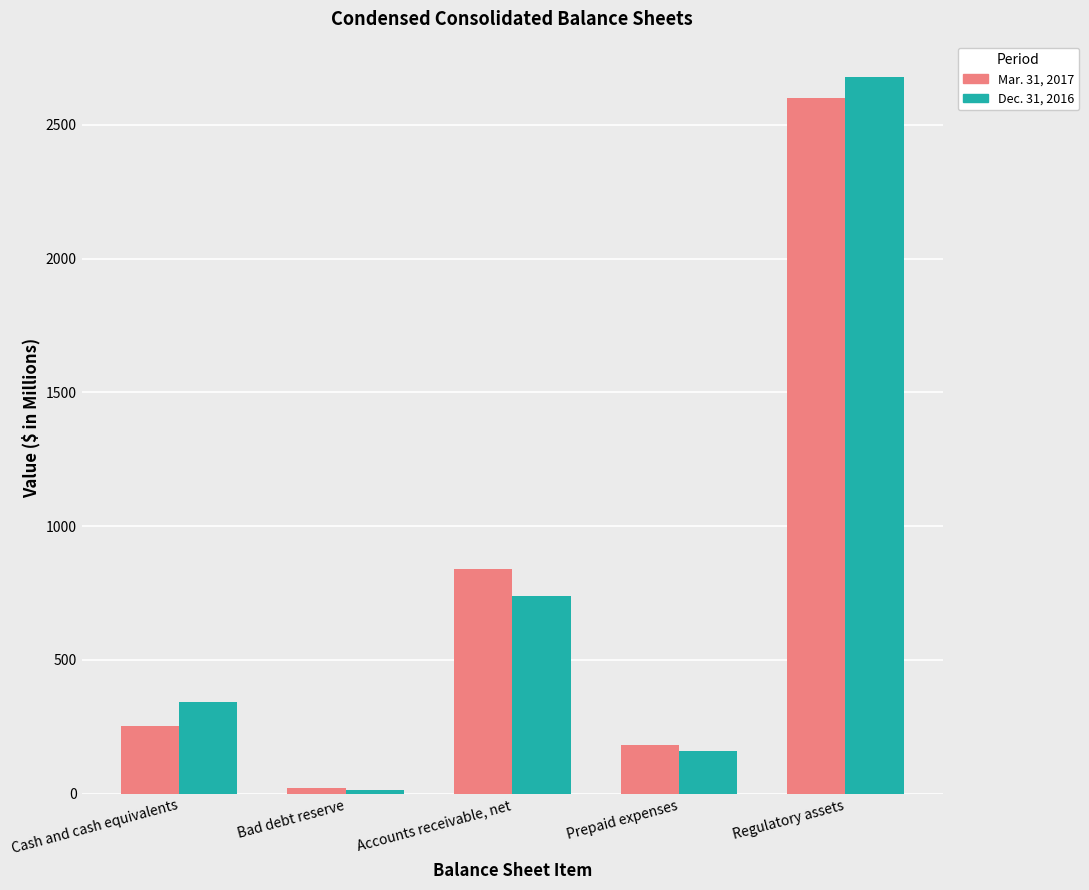

Which series has the largest range (max minus min)?

Dec. 31, 2016